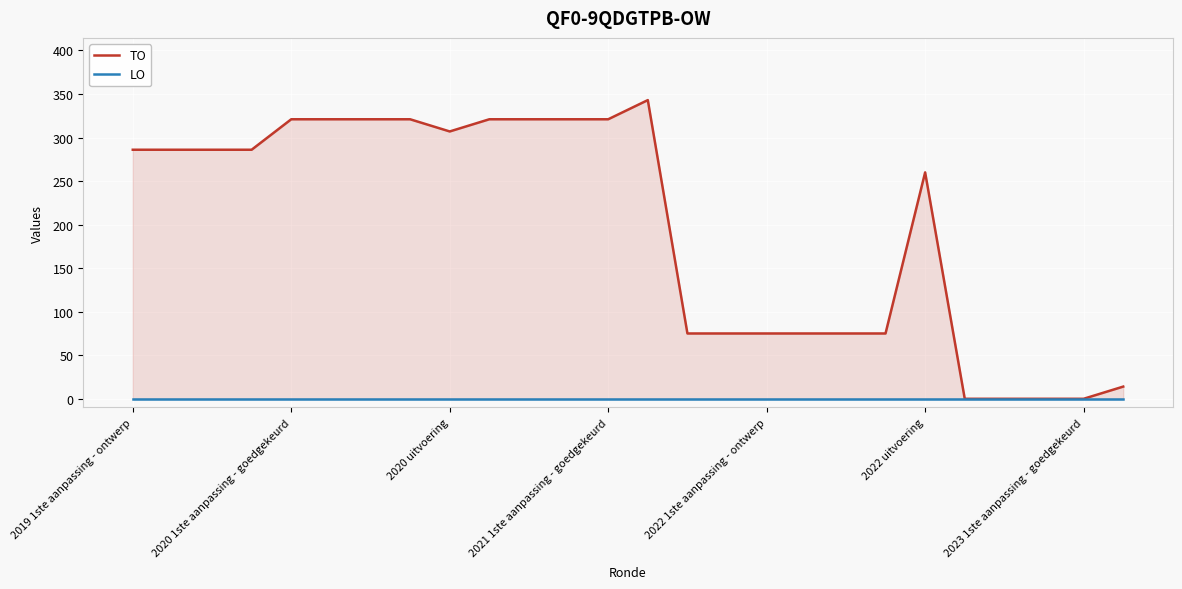

At which category is the sum across all series the highest?

13